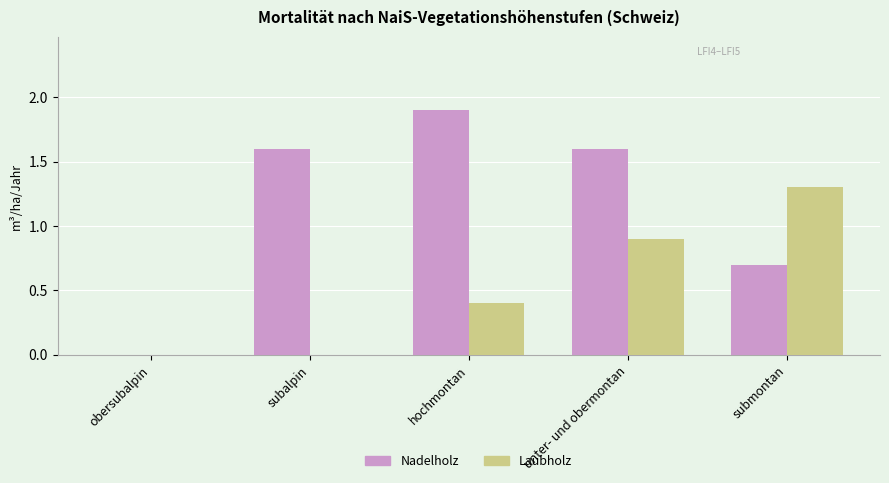

Which series has the largest total across all categories?

Nadelholz